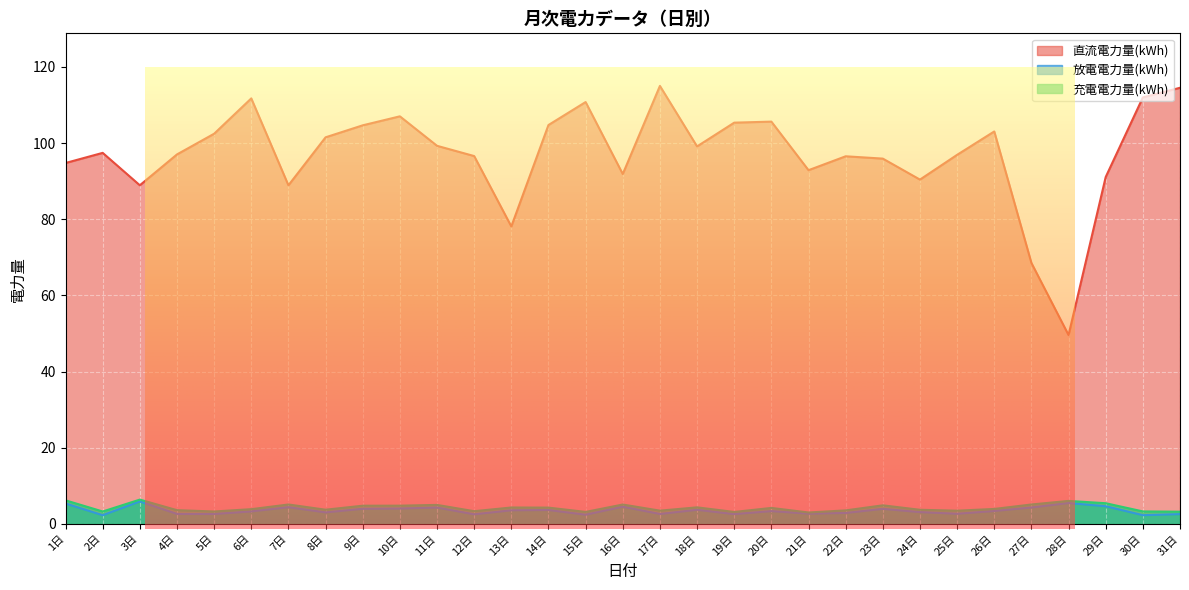

True or false: 放電電力量(kWh) and 充電電力量(kWh) intersect in this chart.

False